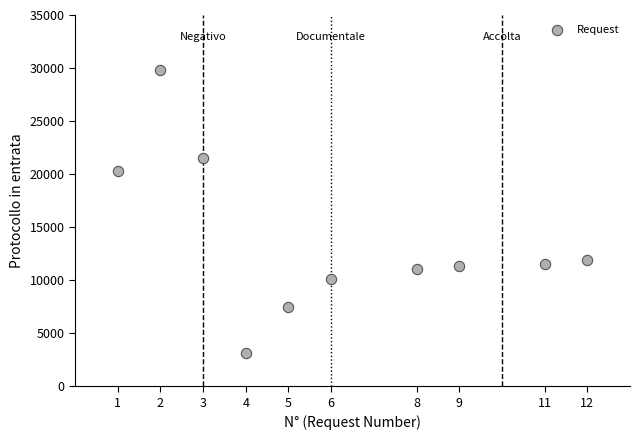

What Y value in the scatter plot is closest to 16492?

20335